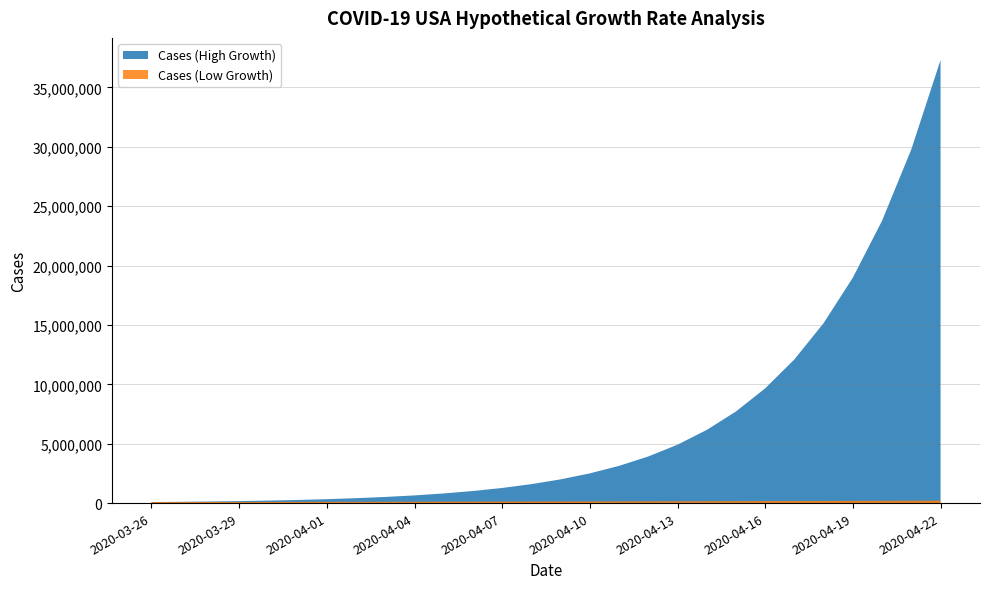

Reading left to right, extract all data points from this chart.

Cases (High Growth): 2020-03-26=85435	2020-03-27=107008	2020-03-28=134029	2020-03-29=167873	2020-03-30=210262	2020-03-31=263356	2020-04-01=329856	2020-04-02=413148	2020-04-03=517472	2020-04-04=648139	2020-04-05=811802	2020-04-06=1016790	2020-04-07=1273540	2020-04-08=1595123	2020-04-09=1997908	2020-04-10=2502401	2020-04-11=3134284	2020-04-12=3925724	2020-04-13=4917011	2020-04-14=6158608	2020-04-15=7713722	2020-04-16=9661518	2020-04-17=12101154	2020-04-18=15156823	2020-04-19=18984082	2020-04-20=23777764	2020-04-21=29781901	2020-04-22=37302146
Cases (Low Growth): 2020-03-26=85435	2020-03-27=88244	2020-03-28=91146	2020-03-29=94143	2020-03-30=97239	2020-03-31=100436	2020-04-01=103739	2020-04-02=107150	2020-04-03=110673	2020-04-04=114313	2020-04-05=118072	2020-04-06=121954	2020-04-07=125964	2020-04-08=130106	2020-04-09=134384	2020-04-10=138803	2020-04-11=143368	2020-04-12=148082	2020-04-13=152951	2020-04-14=157981	2020-04-15=163175	2020-04-16=168541	2020-04-17=174083	2020-04-18=179807	2020-04-19=185720	2020-04-20=191827	2020-04-21=198135	2020-04-22=204650